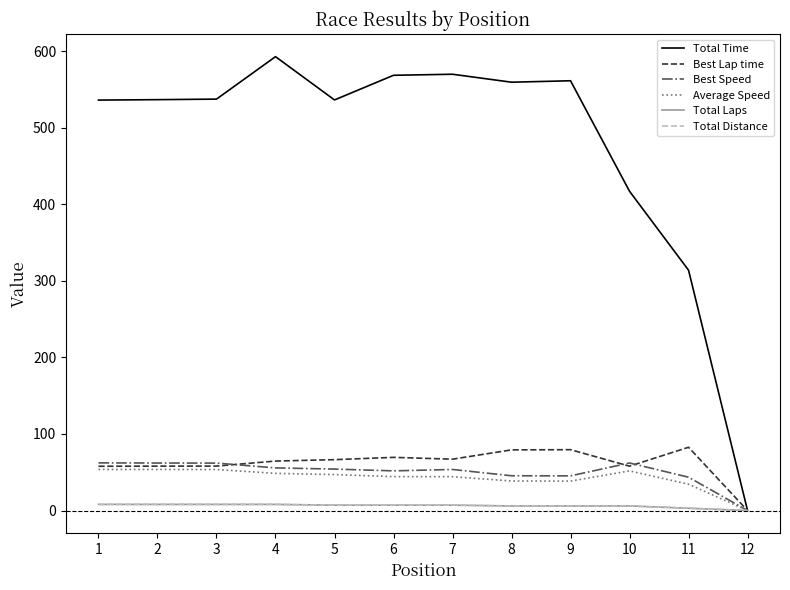

Reading right to left, extract all data points from this chart.

Total Time: 12=0.0	11=314.0	10=417.1	9=561.5	8=559.6	7=570.0	6=568.7	5=536.5	4=593.0	3=537.6	2=536.8	1=536.3
Best Lap time: 12=0.0	11=82.7	10=57.9	9=79.5	8=79.3	7=67.1	6=69.5	5=66.5	4=64.6	3=58.1	2=58.0	1=57.8
Best Speed: 12=0.0	11=43.6	10=62.1	9=45.3	8=45.4	7=53.6	6=51.8	5=54.2	4=55.7	3=62.0	2=62.1	1=62.2
Average Speed: 12=0.0	11=34.4	10=51.8	9=38.5	8=38.6	7=44.2	6=44.3	5=47.0	4=48.6	3=53.6	2=53.6	1=53.7
Total Laps: 12=0.0	11=3.0	10=6.0	9=6.0	8=6.0	7=7.0	6=7.0	5=7.0	4=8.0	3=8.0	2=8.0	1=8.0
Total Distance: 12=0.0	11=3.0	10=6.0	9=6.0	8=6.0	7=7.0	6=7.0	5=7.0	4=8.0	3=8.0	2=8.0	1=8.0